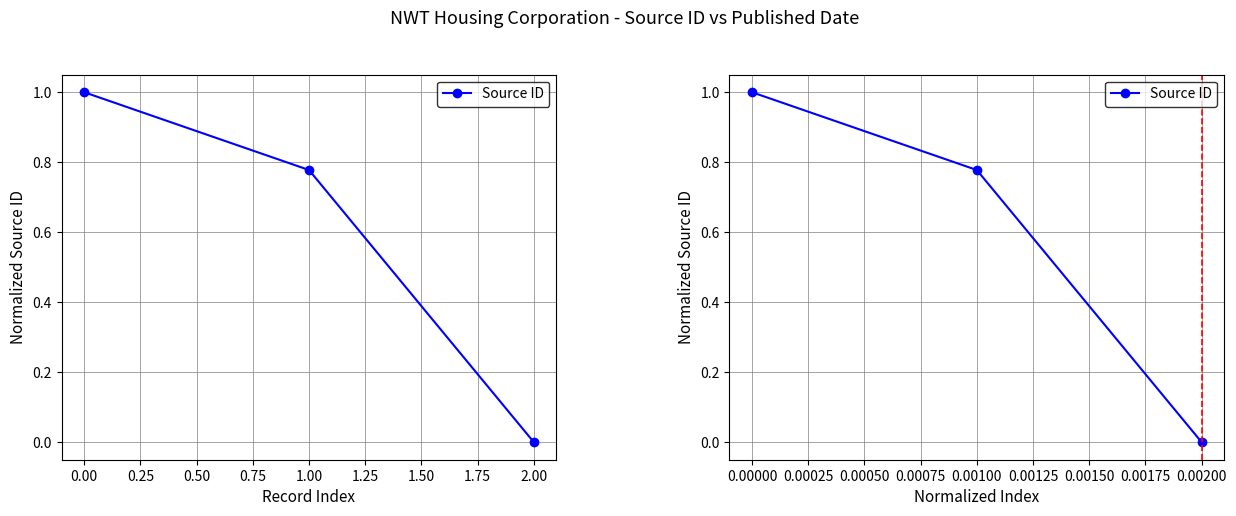

Reading left to right, extract all data points from this chart.

1.0	0.8	0.0